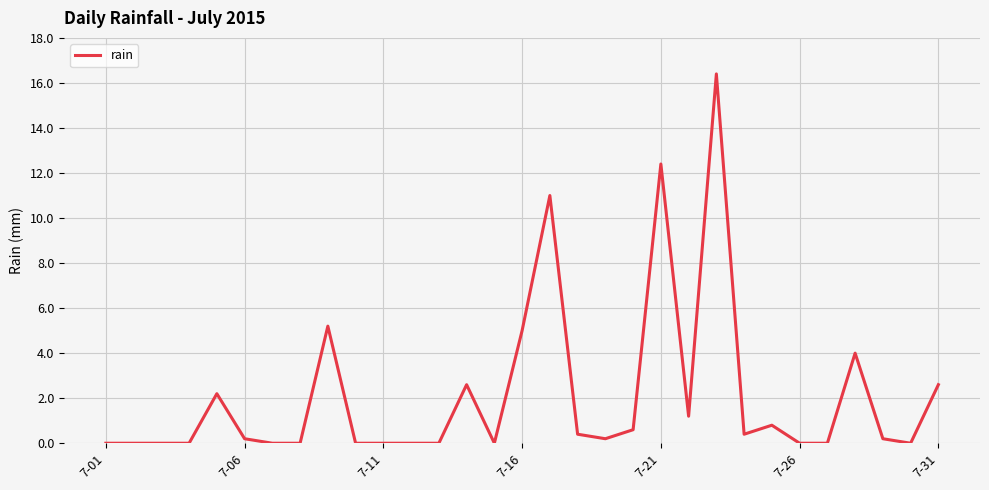

Reading left to right, list all the values displayed in this chart.

0.0	0.0	0.0	0.0	2.2	0.2	0.0	0.0	5.2	0.0	0.0	0.0	0.0	2.6	0.0	5.0	11.0	0.4	0.2	0.6	12.4	1.2	16.4	0.4	0.8	0.0	0.0	4.0	0.2	0.0	2.6